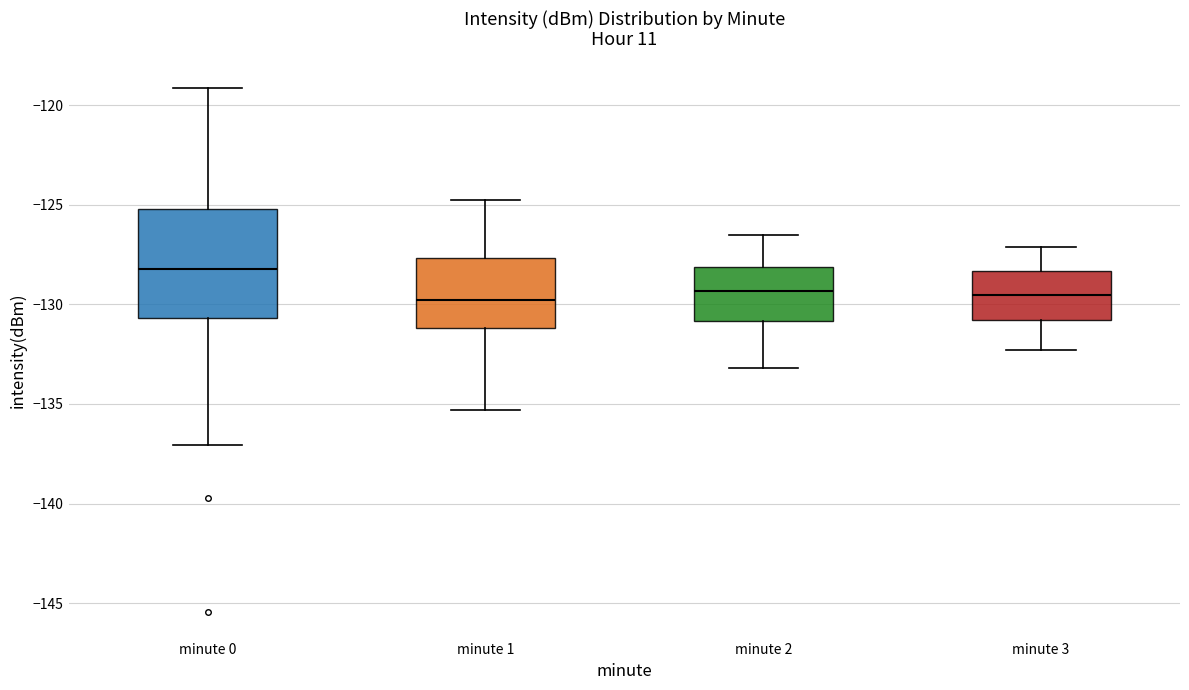

Where is the lower edge of the box for minute 1 on the y-axis? The values are not printed on the chart, so give them approximately, as read against the axis.

-131.0